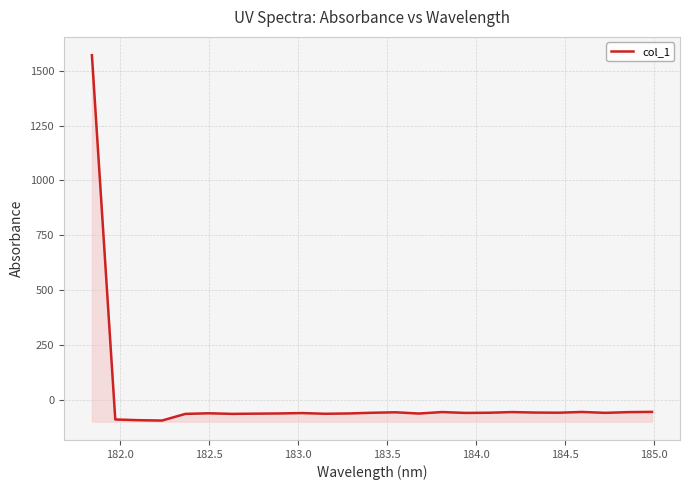

How many lines are shown in the chart?

1